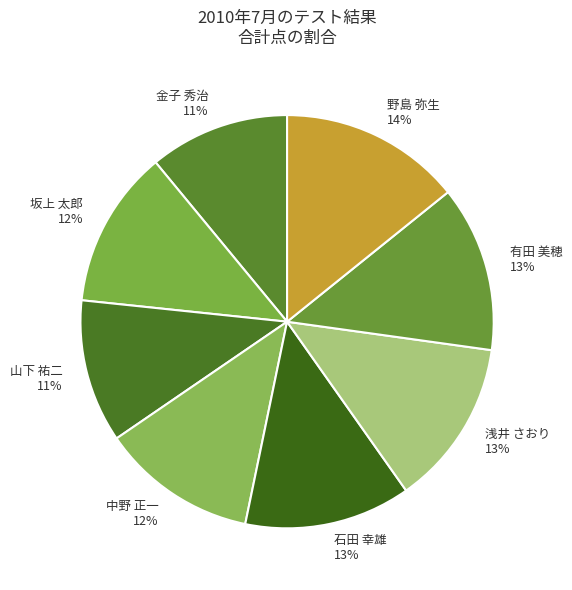

Is 金子 秀治 the majority of the pie?

No